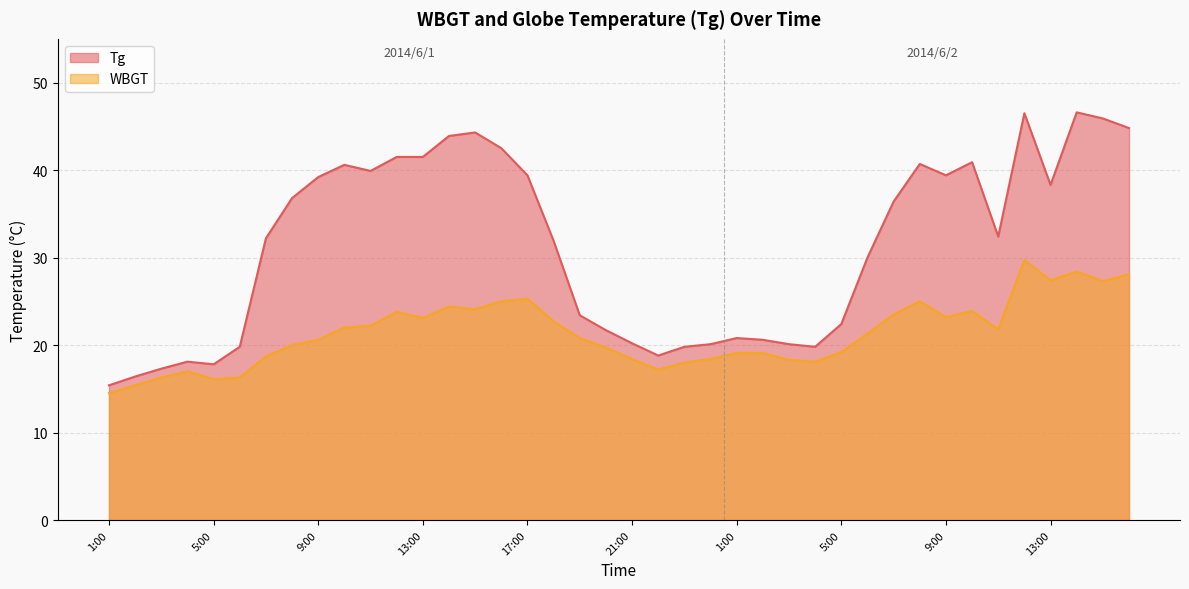

Rank the series at 3:00 from lowest to highest value.

WBGT, Tg